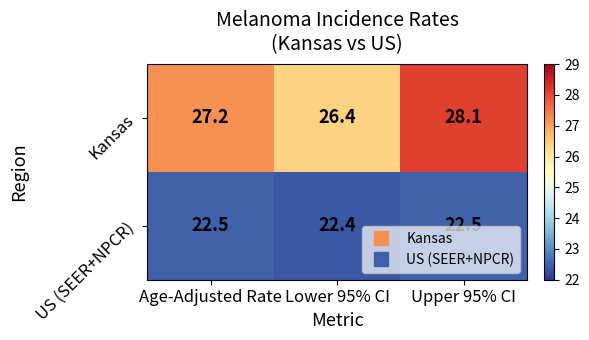

Which label corresponds to the smallest value in the chart?

Lower 95% CI